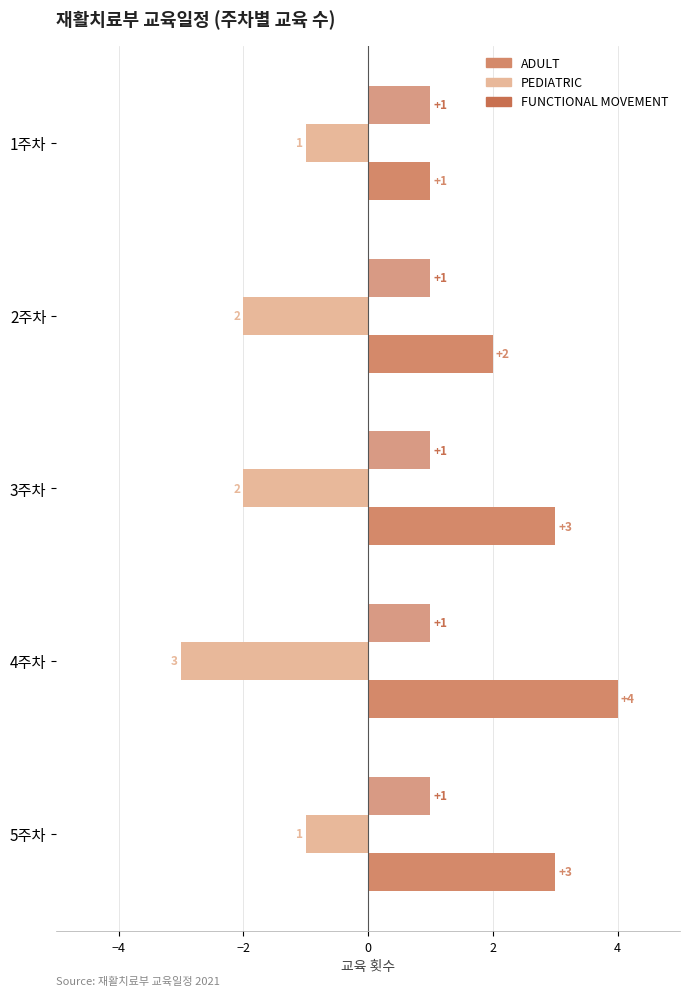

How many values in the ADULT series are below 3?

2